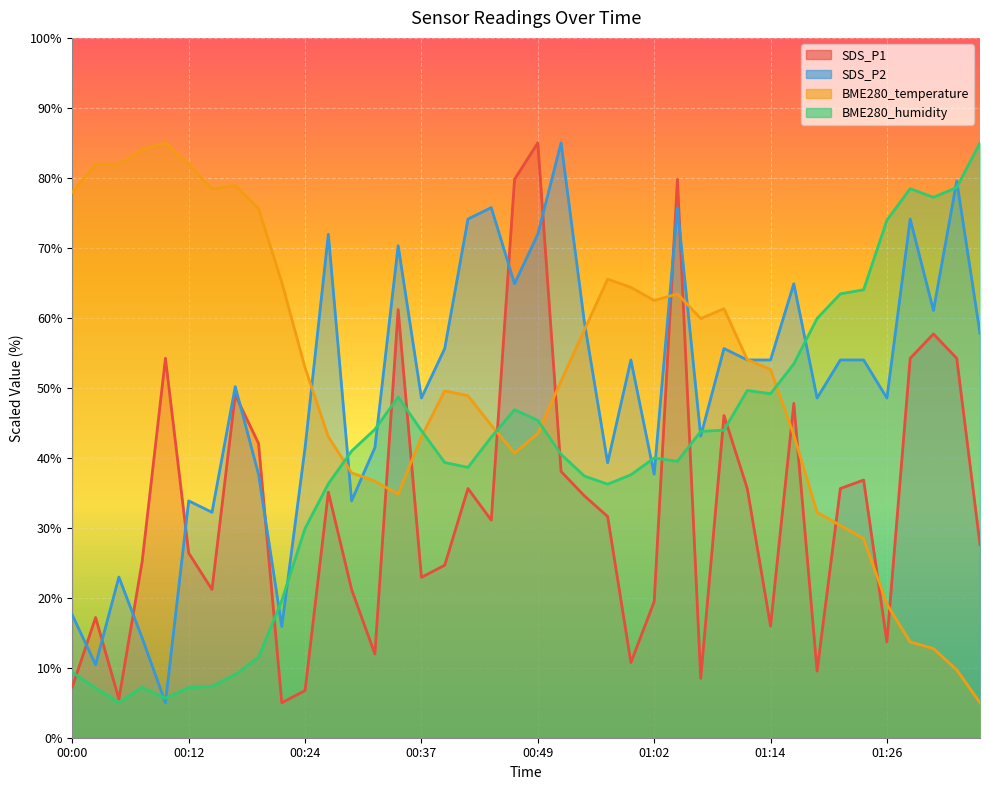

Which series has the largest total across all categories?

BME280_temperature